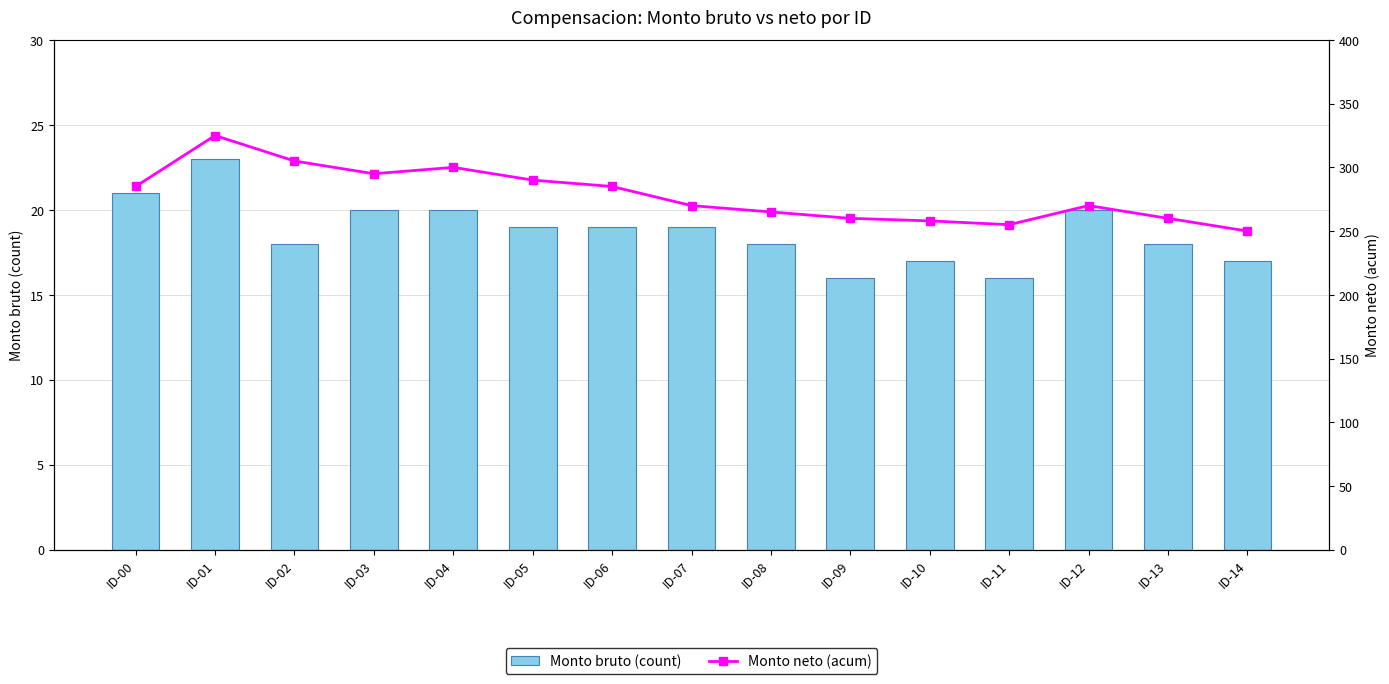

Rank the categories by Monto neto (acum) value from highest to lowest.

ID-01, ID-02, ID-04, ID-03, ID-05, ID-00, ID-06, ID-07, ID-12, ID-08, ID-09, ID-13, ID-10, ID-11, ID-14